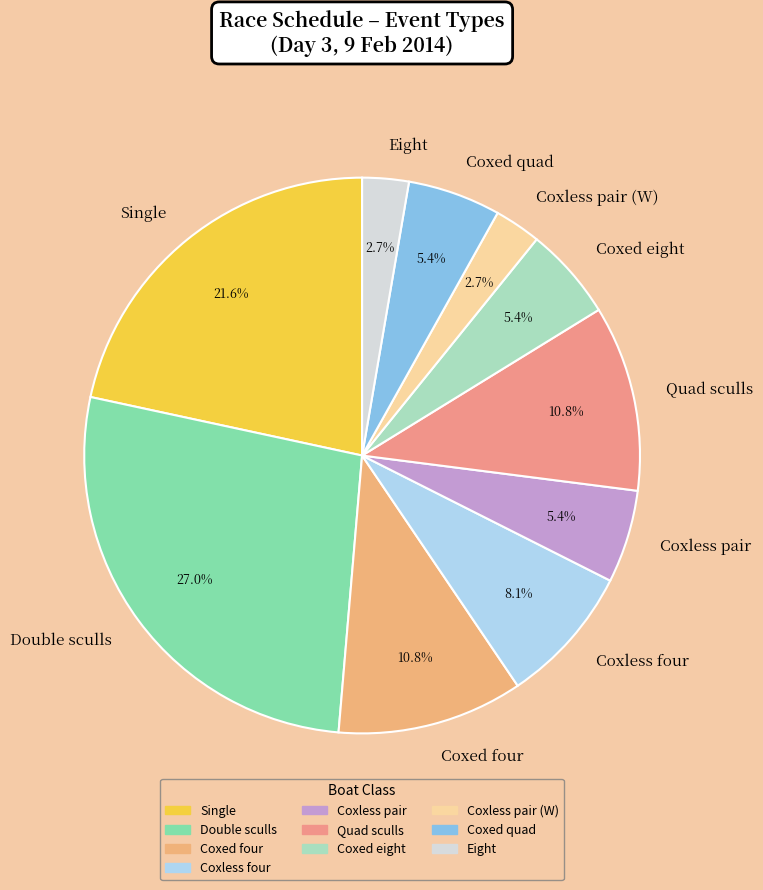

Which category has the biggest portion of the pie?

Double sculls